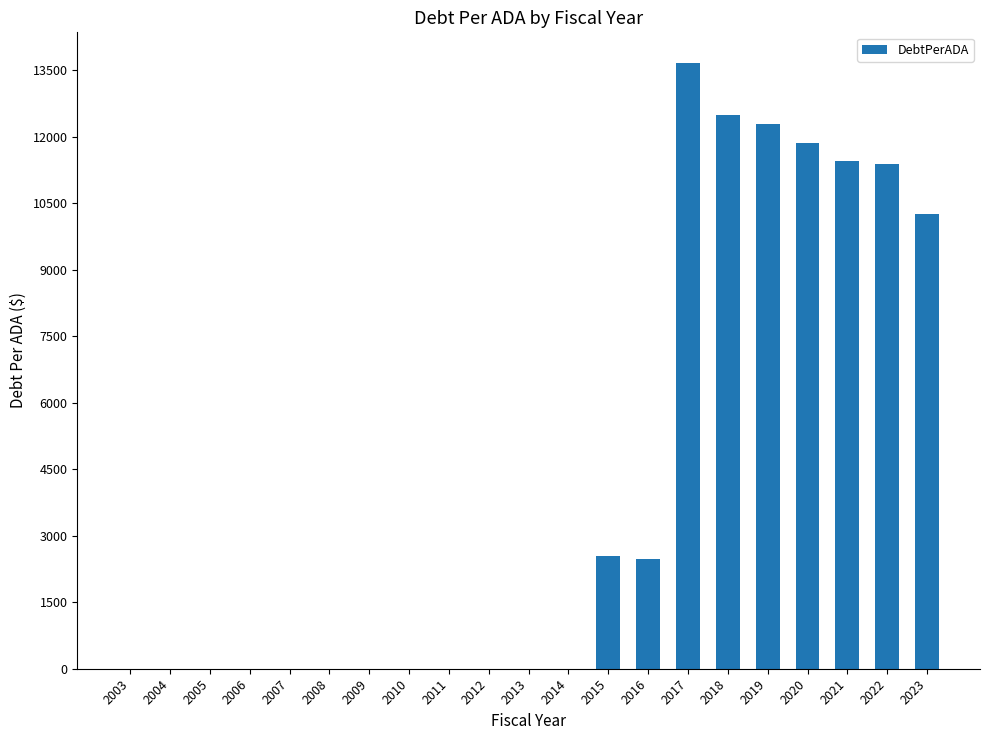

Count the number of data series in this chart.

1